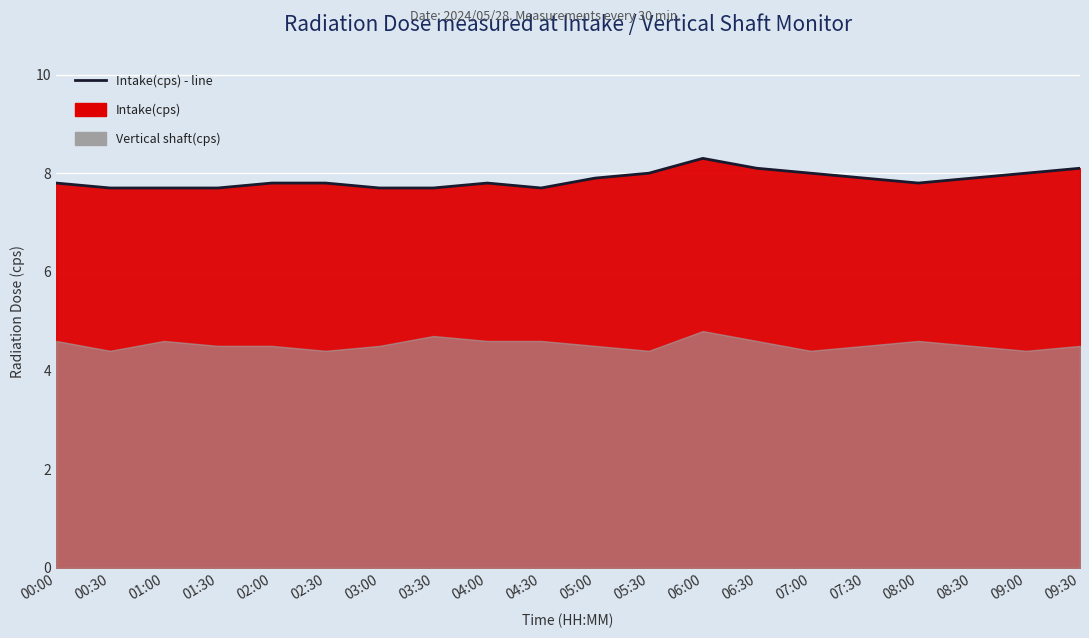

At which category does the data reach its first local peak?

04:00